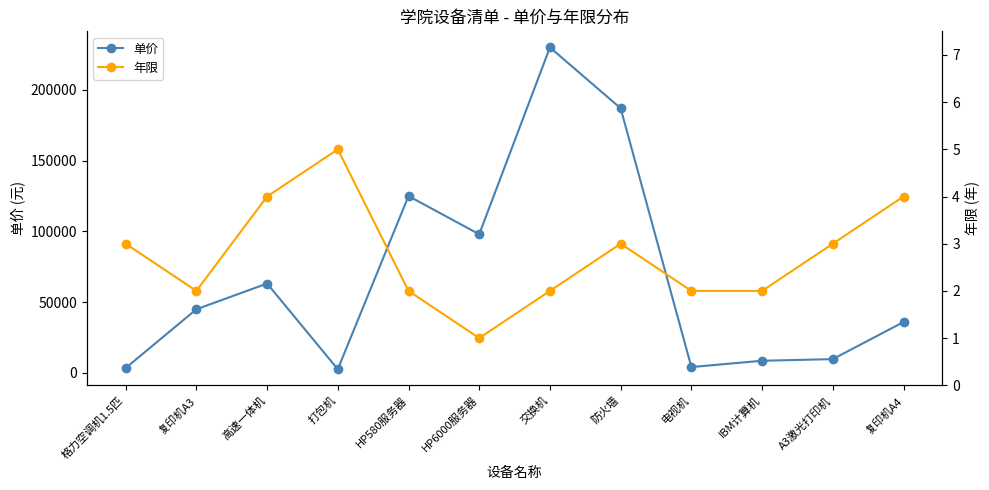

What is the difference between the highest and lowest values at HP6000服务器?

97999